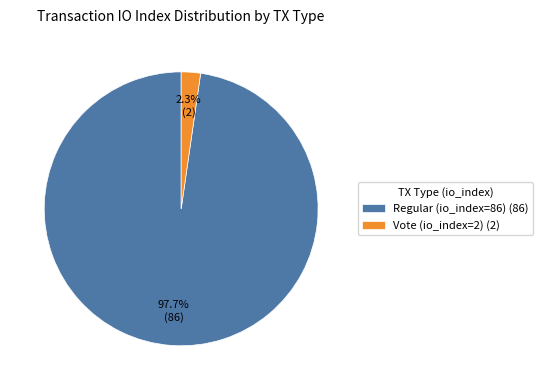

To the nearest percent, what portion does Vote (io_index=2) represent?

2%